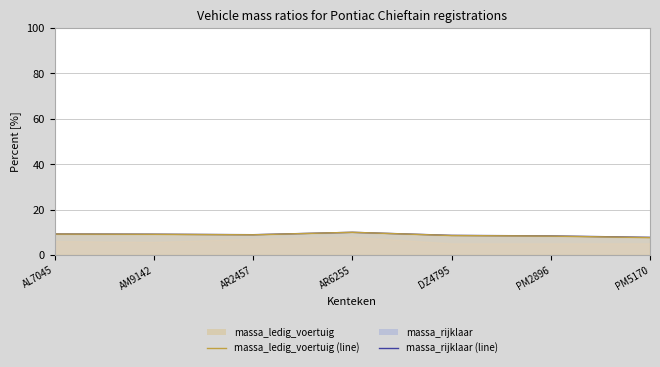

Reading left to right, transcribe all the data shown in this chart.

massa_rijklaar (line): AL7045=9.3	AM9142=9.2	AR2457=8.9	AR6255=10.0	DZ4795=8.7	PM2896=8.4	PM5170=7.8
massa_ledig_voertuig (line): AL7045=9.2	AM9142=9.1	AR2457=8.9	AR6255=10.0	DZ4795=8.6	PM2896=8.3	PM5170=7.7